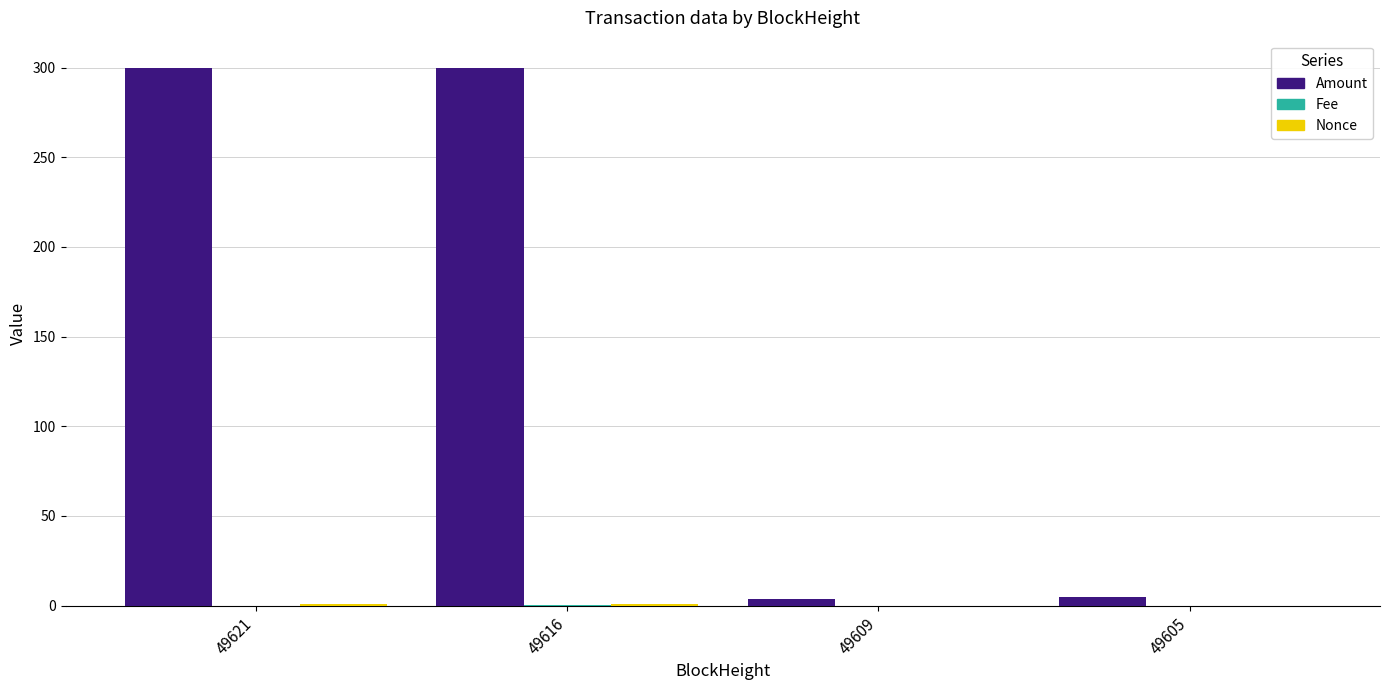

Which series has the largest total across all categories?

Amount